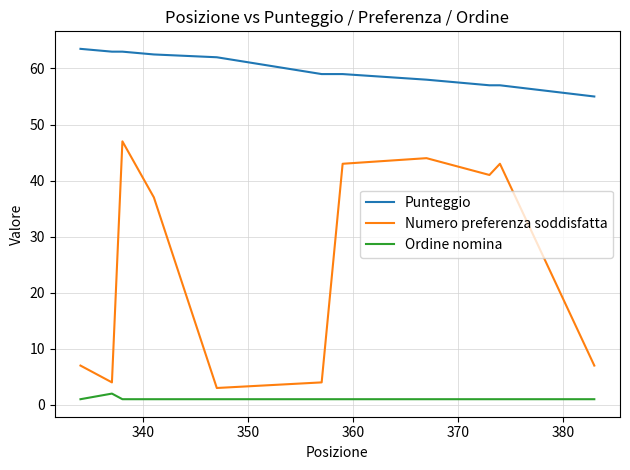

Rank the series by their maximum value, from lowest to highest.

Ordine nomina, Numero preferenza soddisfatta, Punteggio